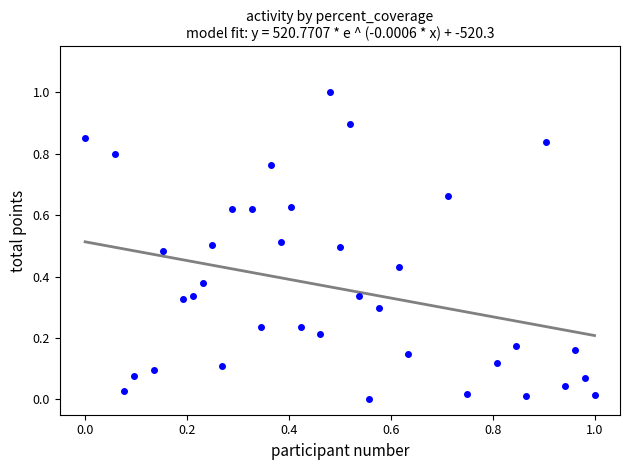

What is the range of X values (max minus min)?

1.0